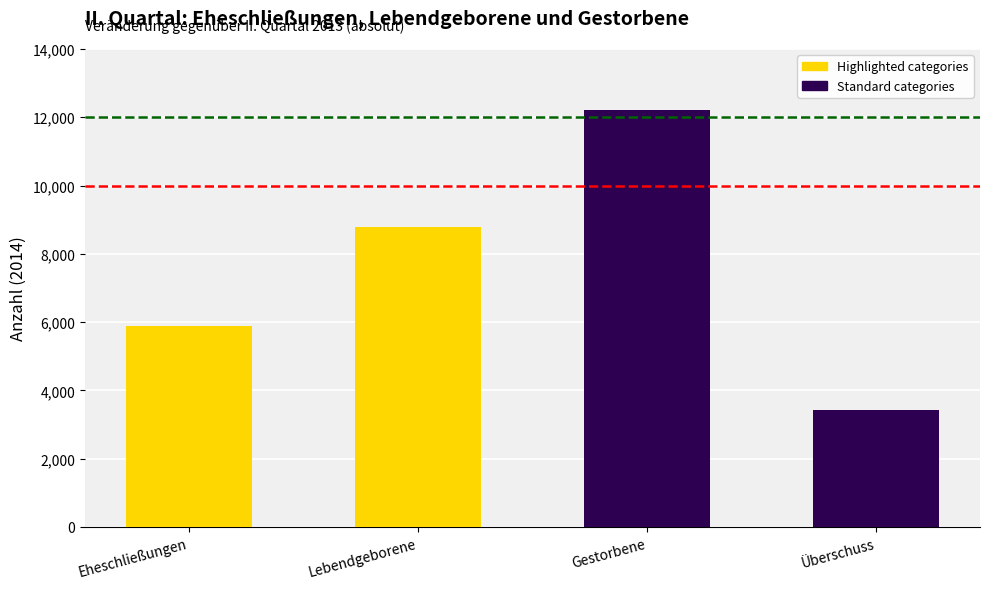

Read the value at Lebendgeborene, to the nearest 50.

8800